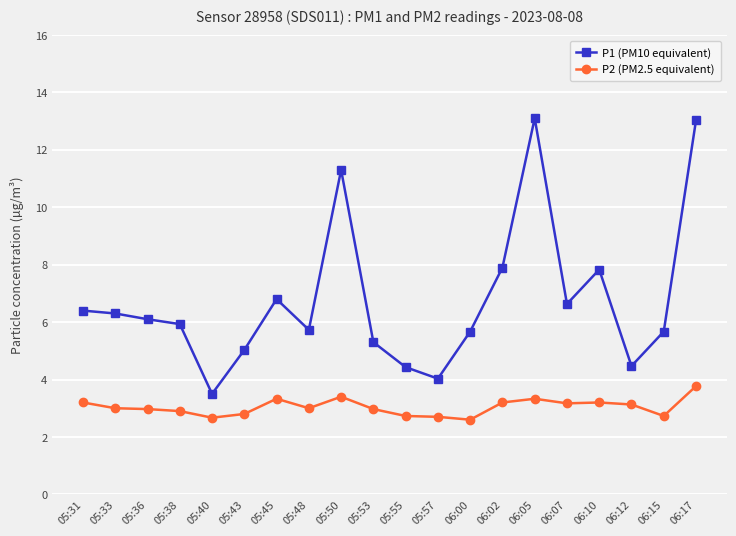

At 05:33, list the series in order from smallest to largest.

P2 (PM2.5 equivalent), P1 (PM10 equivalent)